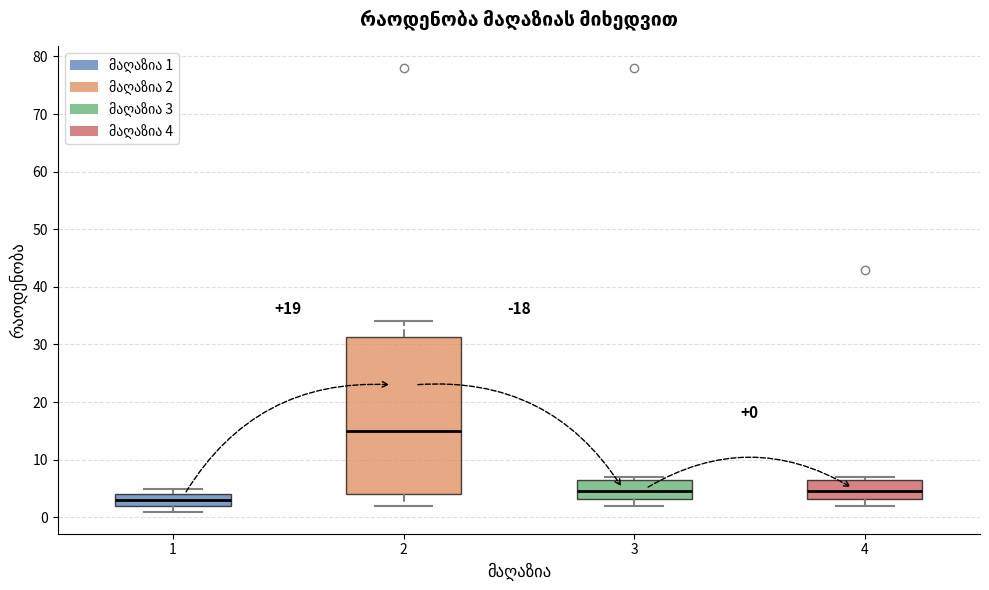

Which box has the highest median line?

2